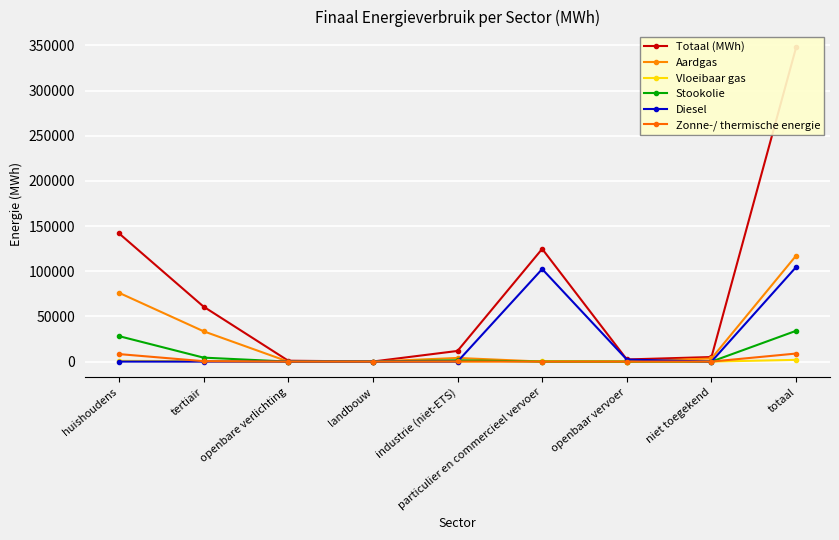

Which series has the largest total across all categories?

Totaal (MWh)